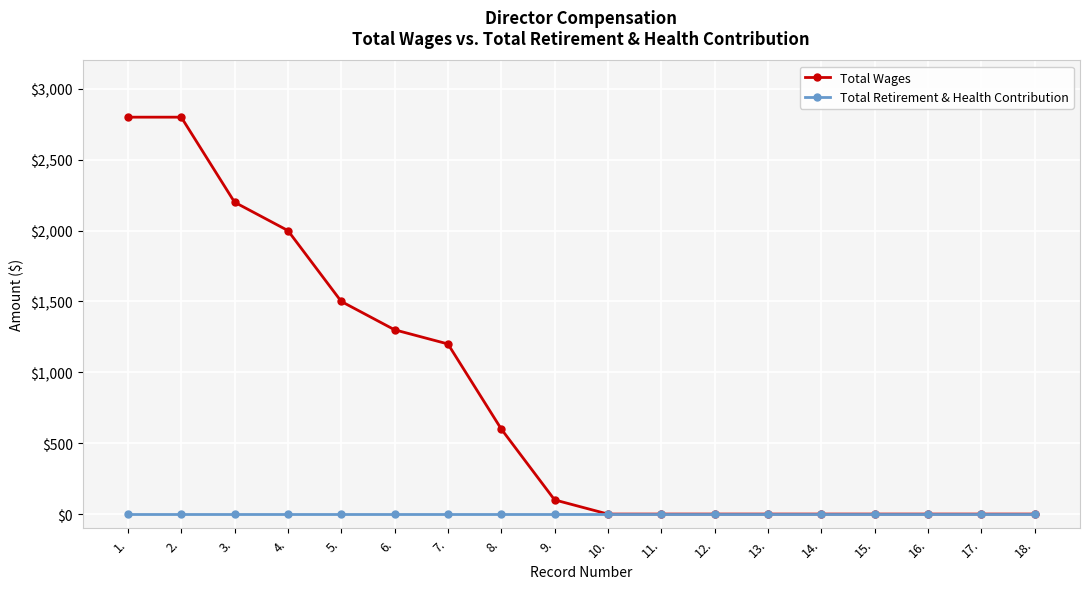

Which series has the largest total across all categories?

Total Wages